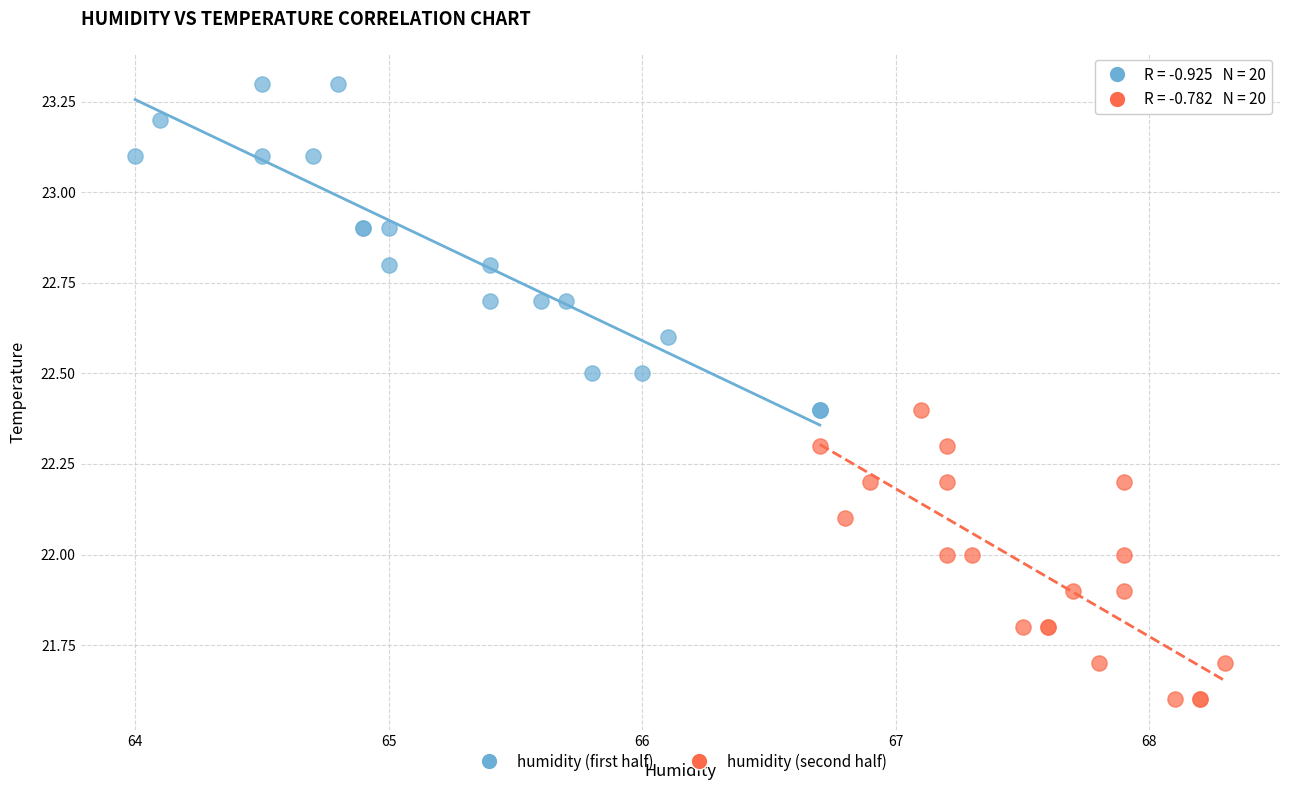

What are all the series names shown in the legend?

humidity (first half), humidity (second half)